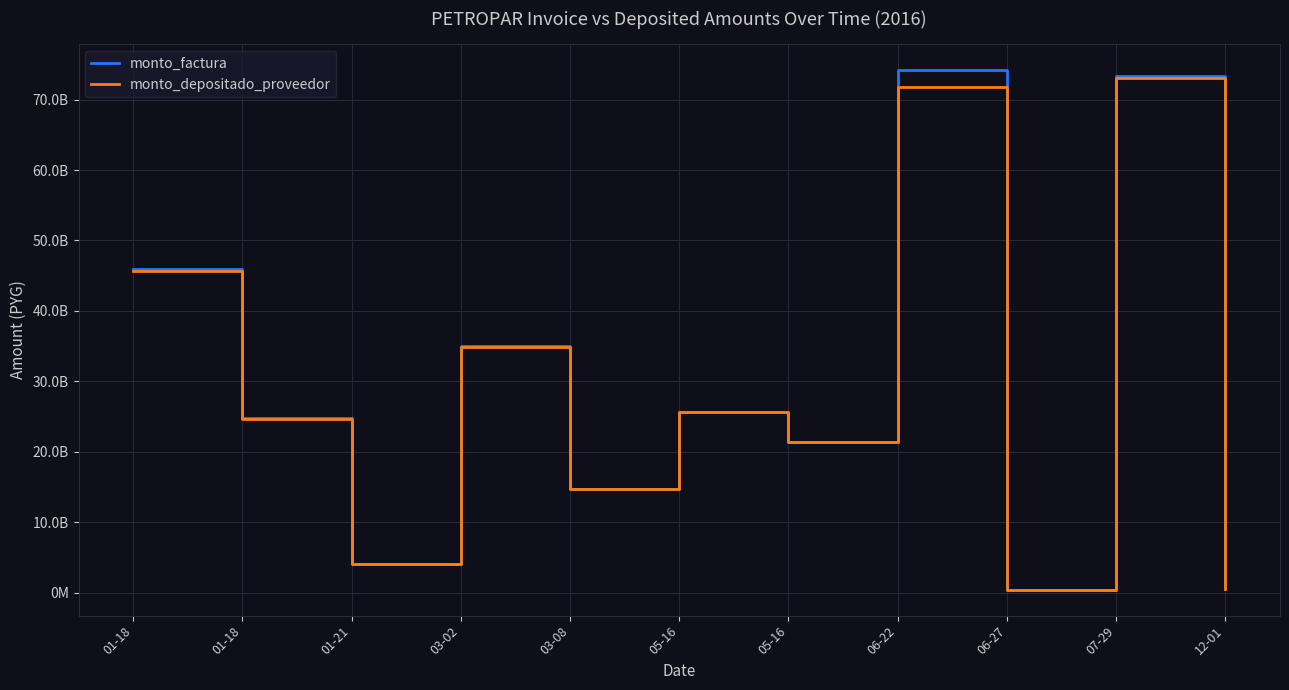

Is the value of monto_factura at 06-22 greater than the value of monto_depositado_proveedor at 03-02?

Yes